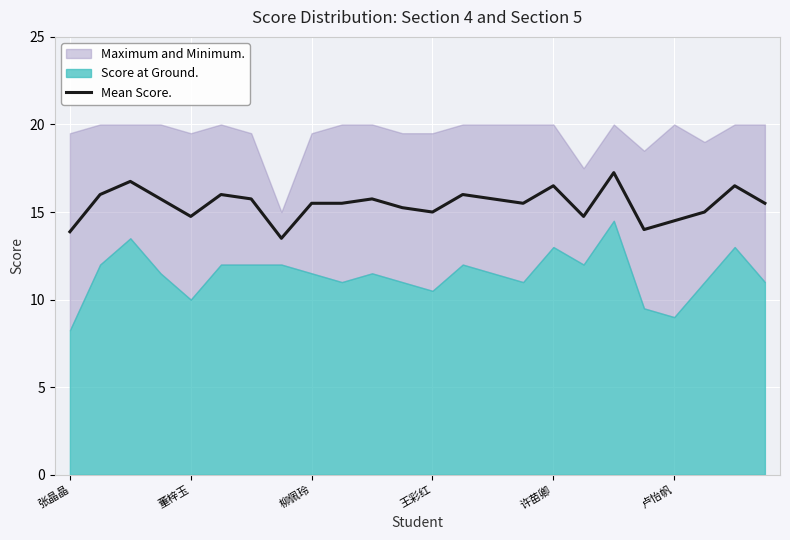

The value of Mean Score. at 许苗卿 is 10.0. True or false?

False